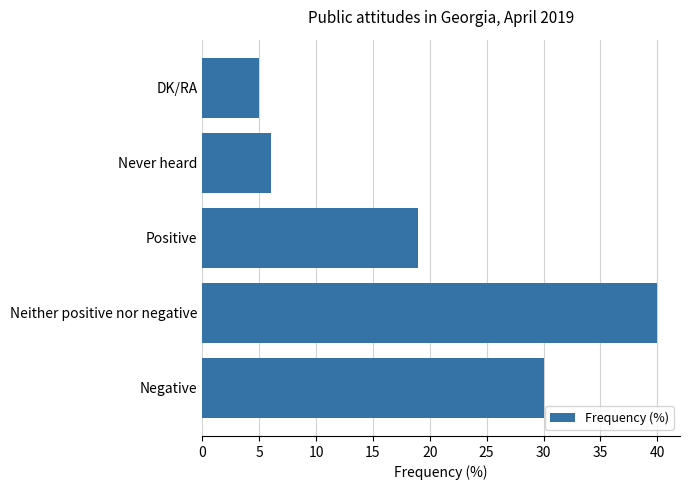

What is the ratio of the value at Positive to the value at Neither positive nor negative?

0.5